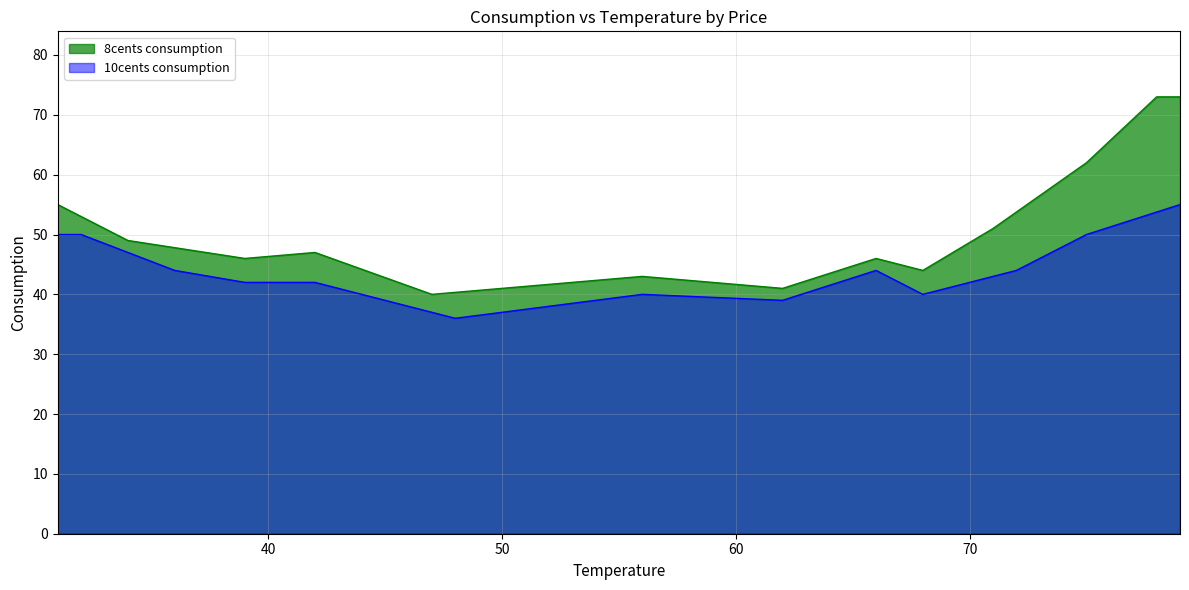

In 8cents consumption, how many points are lower than both neighbors (excluding endpoints)?

4